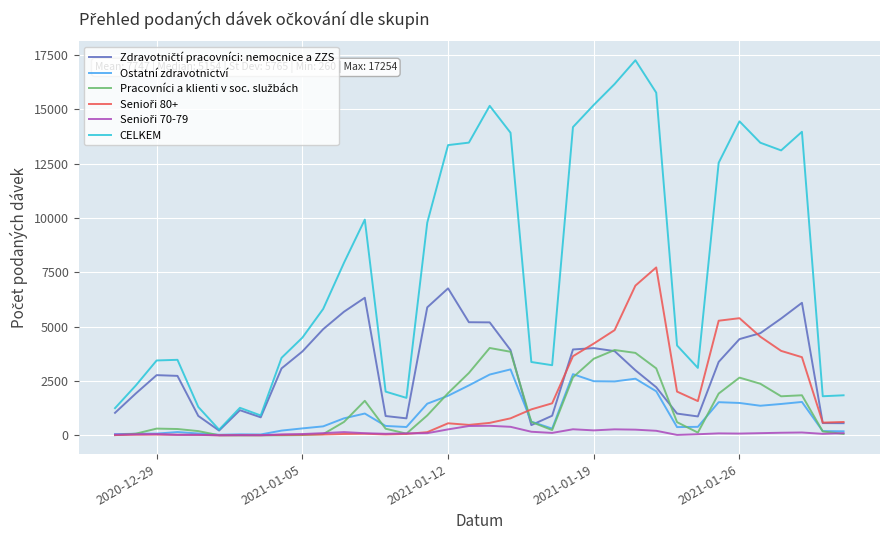

Which series has the largest range (max minus min)?

CELKEM